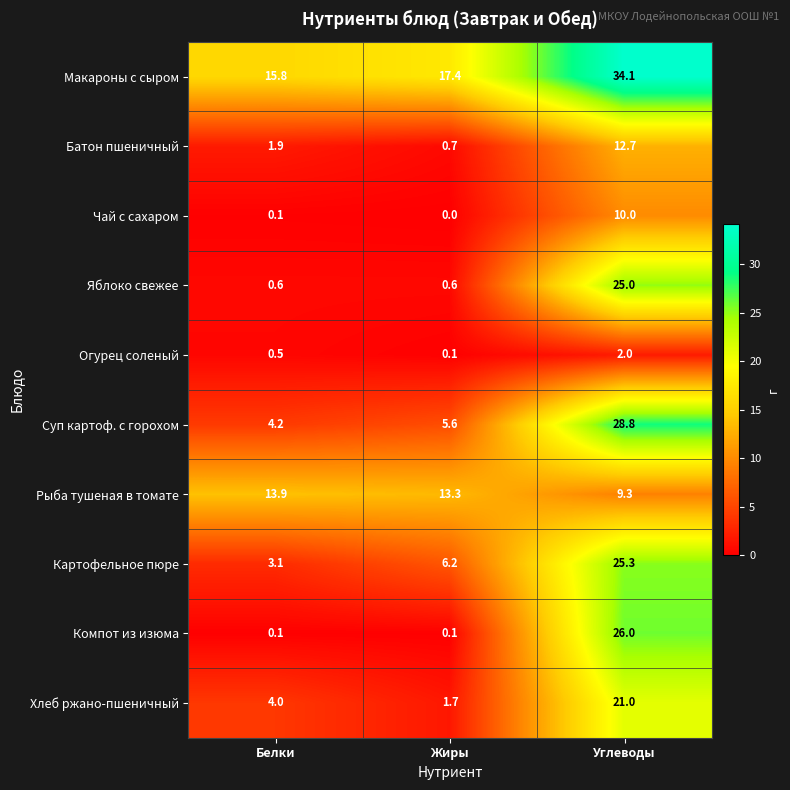

At which category does the chart reach its minimum across all series?

Жиры